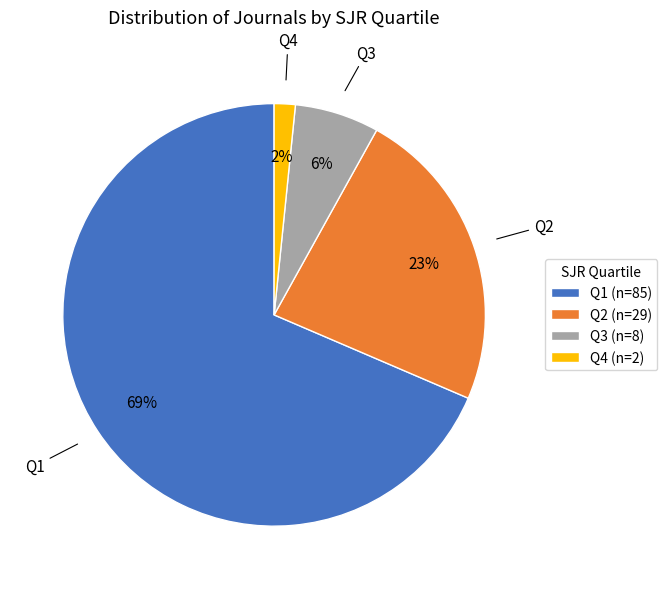

To the nearest percent, what is the average slice percentage?

25%